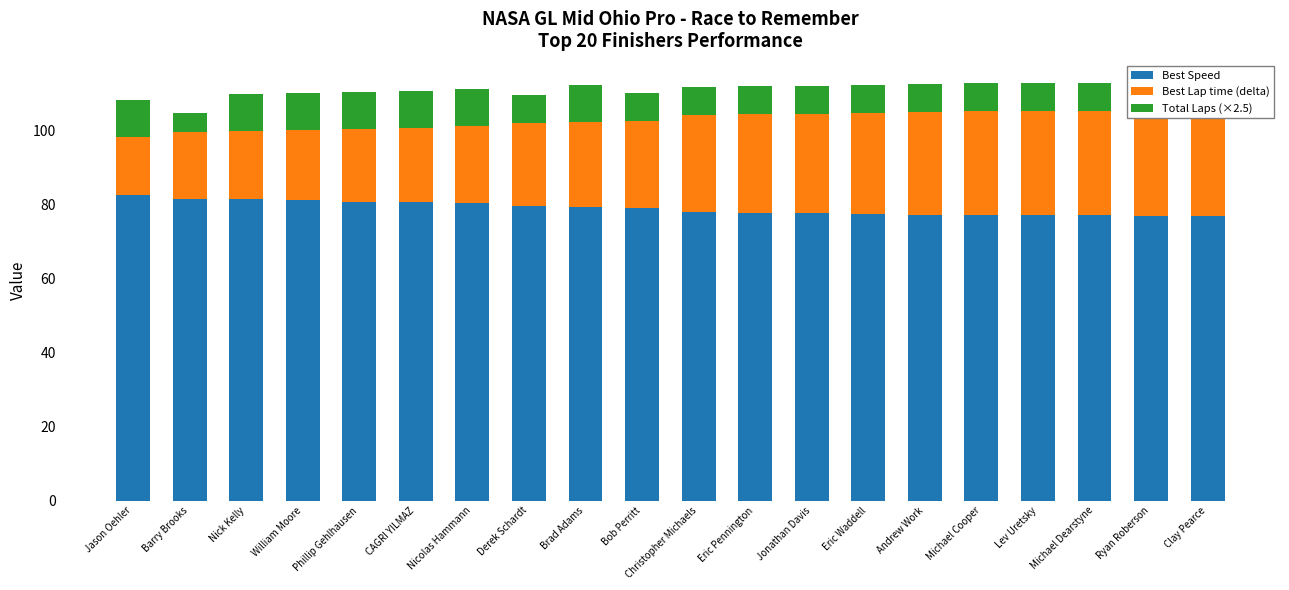

What are all the series names shown in the legend?

Best Speed, Best Lap time (delta), Total Laps (×2.5)